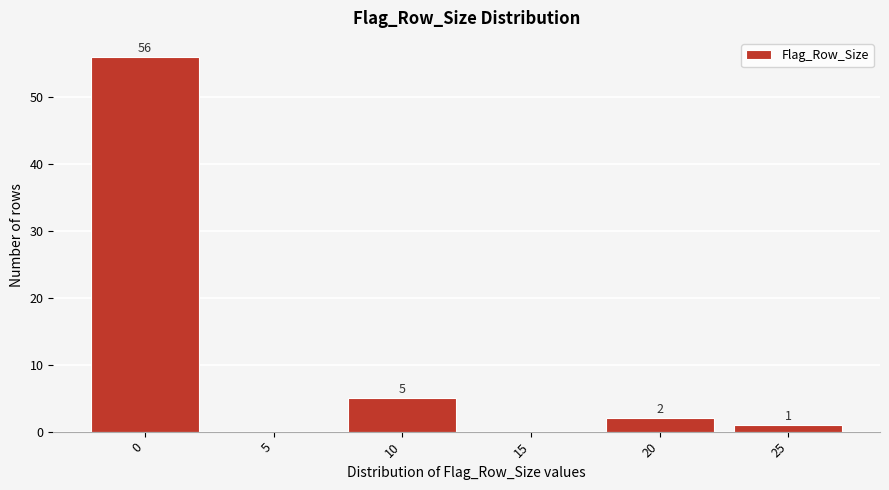

Reading right to left, extract all data points from this chart.

25=1	20=2	15=0	10=5	5=0	0=56